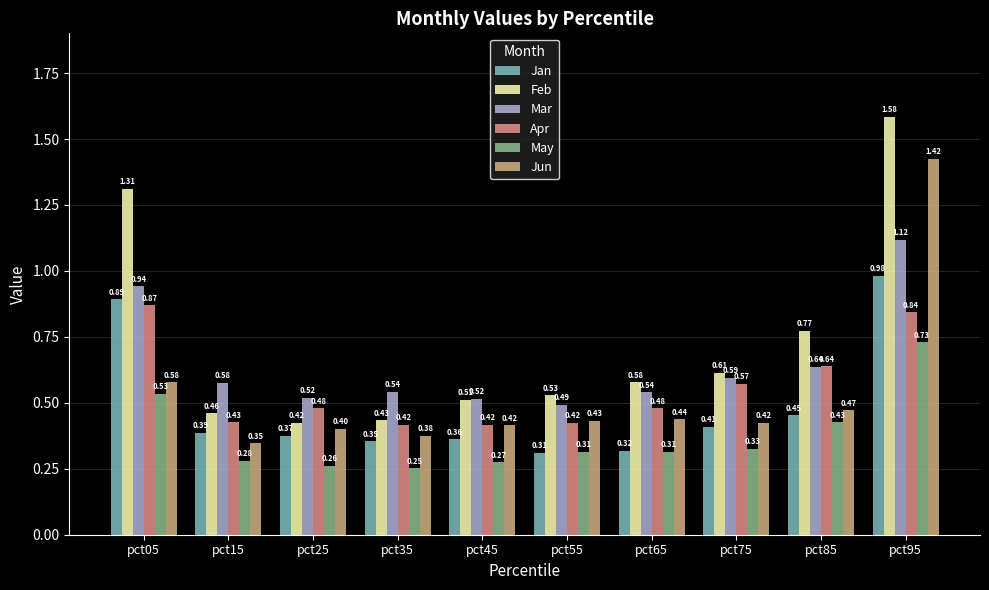

How many data points does each series have?

10